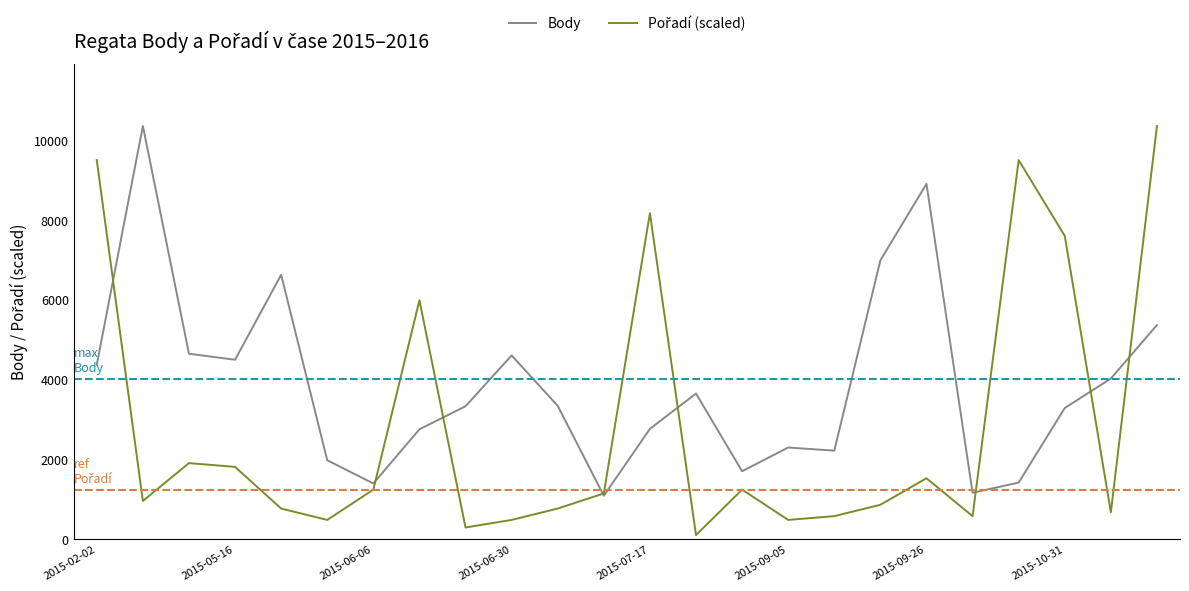

What is the maximum value shown in the chart?

10355